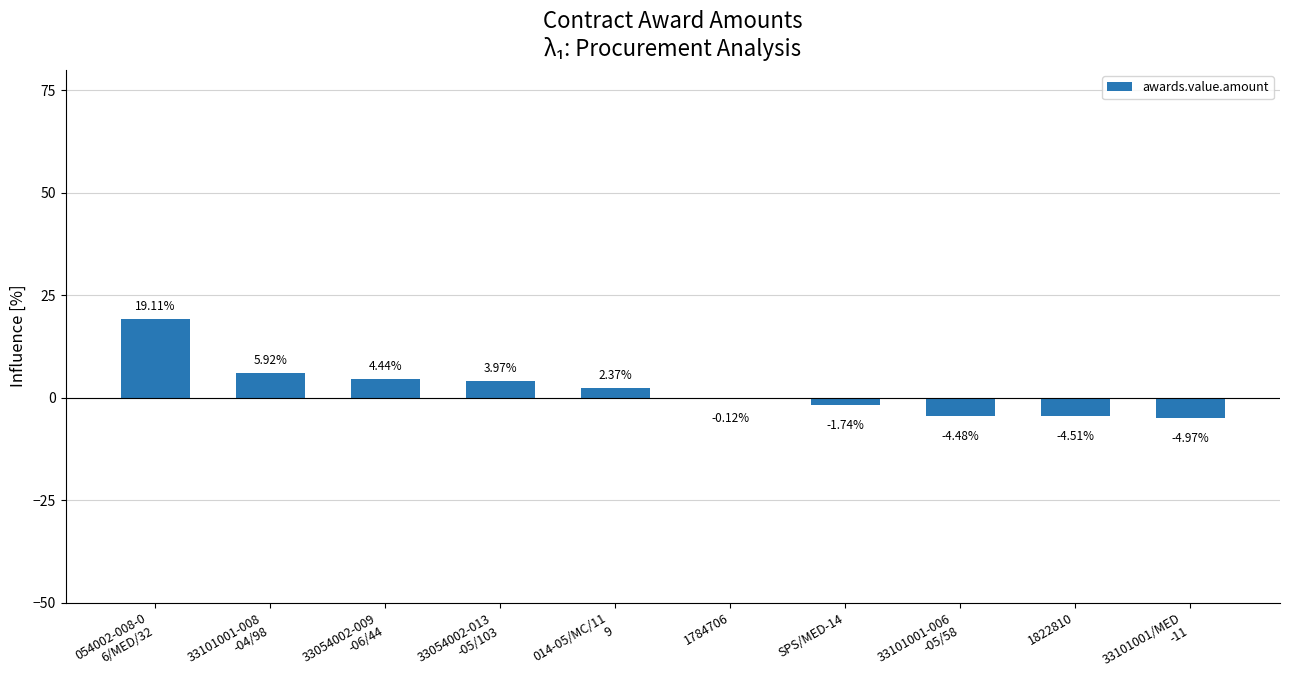

What is the sum of all values?

20.0